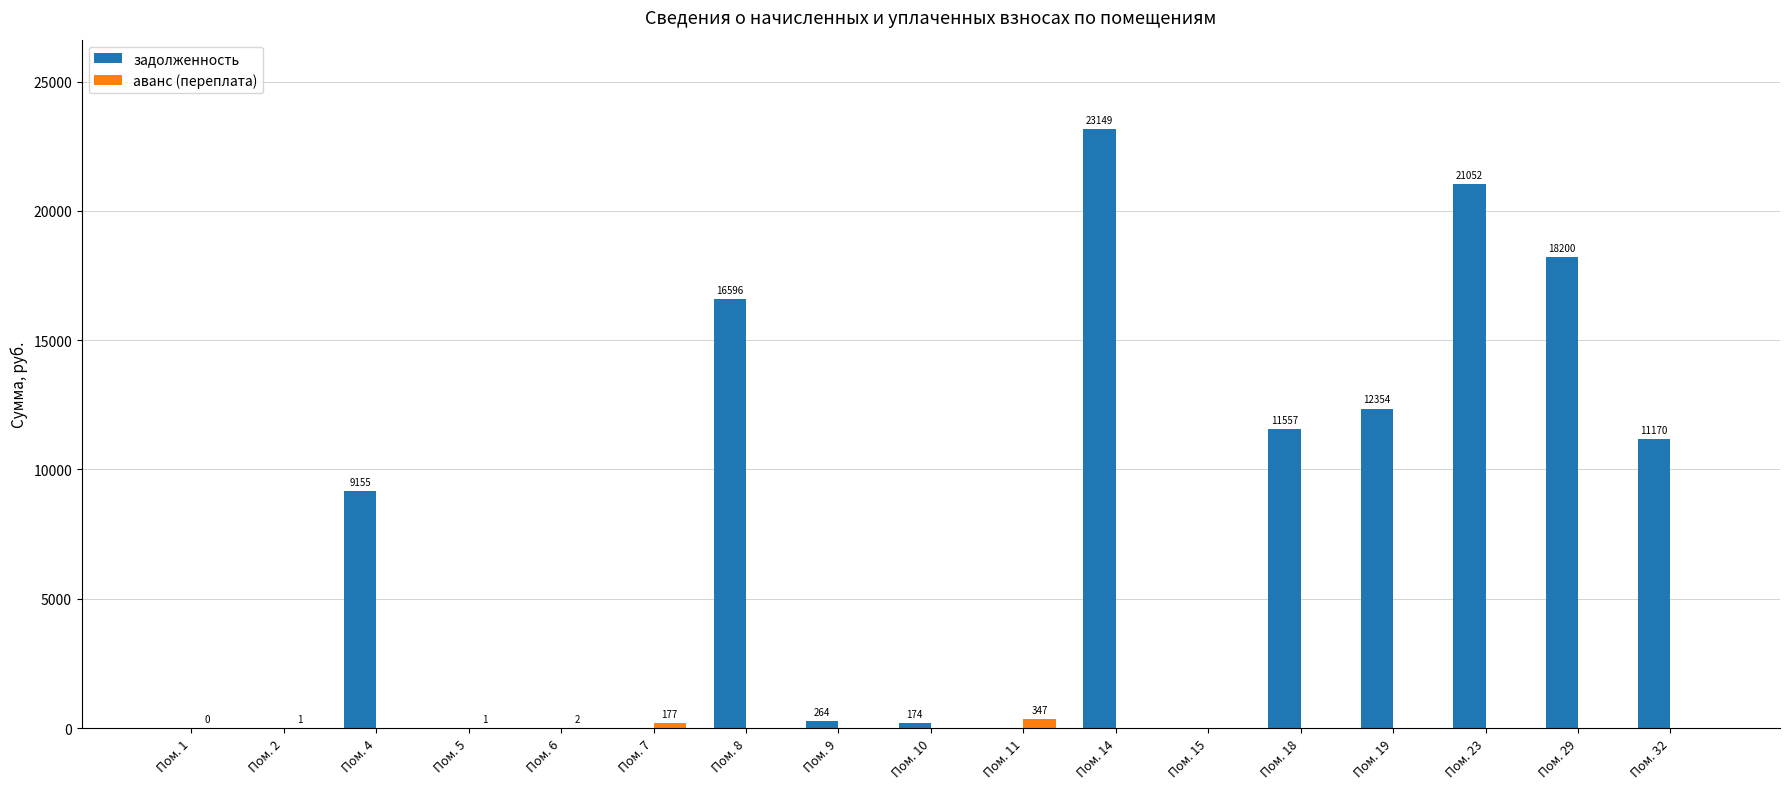

What is the sum of the задолженность values at Пом. 7 and Пом. 23?

21052.2